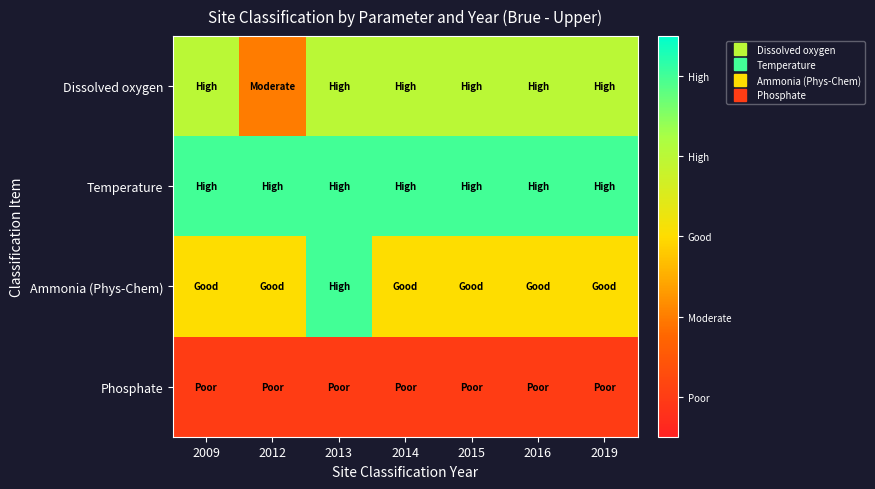

How many series are shown in this chart?

4